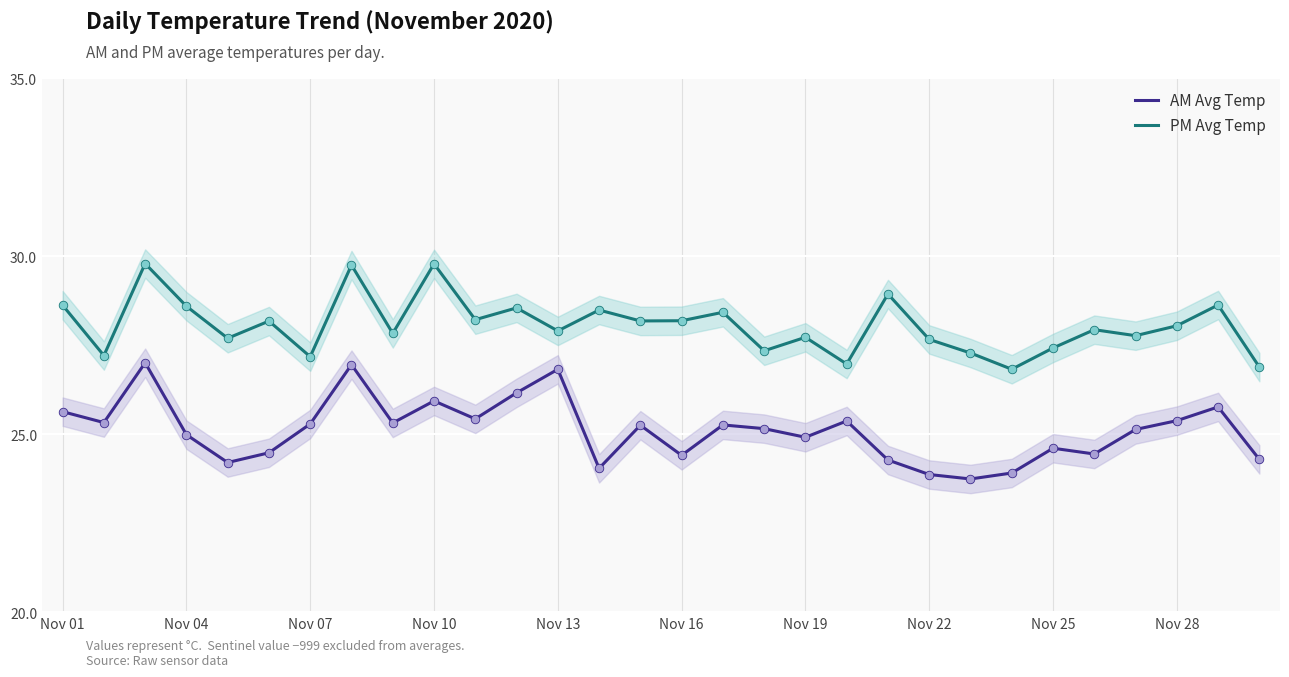

What are all the series names shown in the legend?

AM Avg Temp, PM Avg Temp